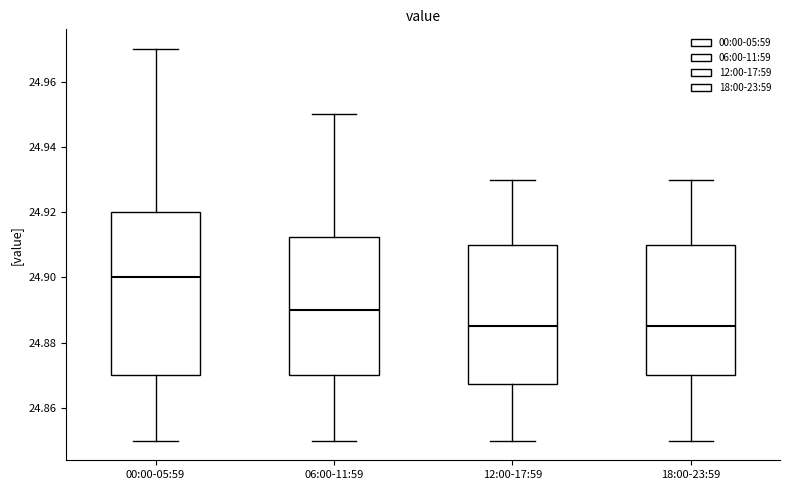

Reading left to right, read every box against the y-axis: the position of its median line, the range the box covers, and the ends of its whiskers. The values are not printed on the chart, so give them approximately, as read against the axis.

00:00-05:59: median 24.900, box 24.870 to 24.920, whiskers 24.850 to 24.970
06:00-11:59: median 24.890, box 24.870 to 24.912, whiskers 24.850 to 24.950
12:00-17:59: median 24.886, box 24.868 to 24.910, whiskers 24.850 to 24.930
18:00-23:59: median 24.886, box 24.870 to 24.910, whiskers 24.850 to 24.930